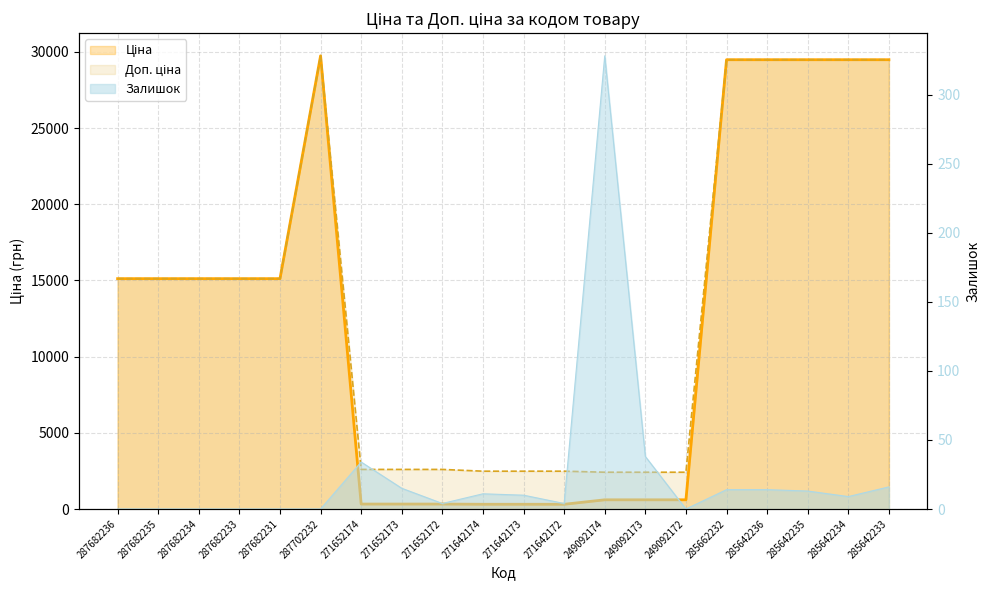

True or false: Ціна has more than 2 interior local peaks.

False